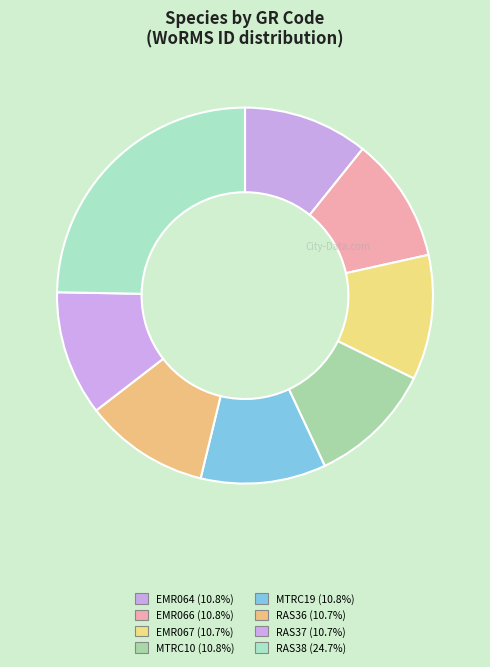

To the nearest percent, what portion does EMR067 represent?

11%